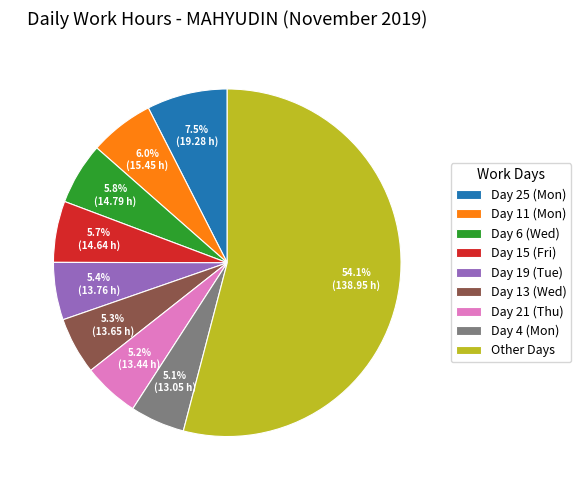

Approximately how many times larger is the value at Day 19 (Tue) compared to Day 15 (Fri)?

0.9